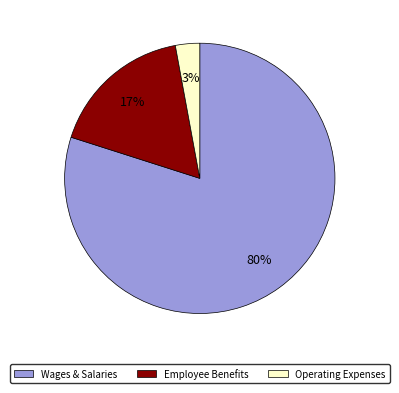

How many segments does this pie chart have?

3